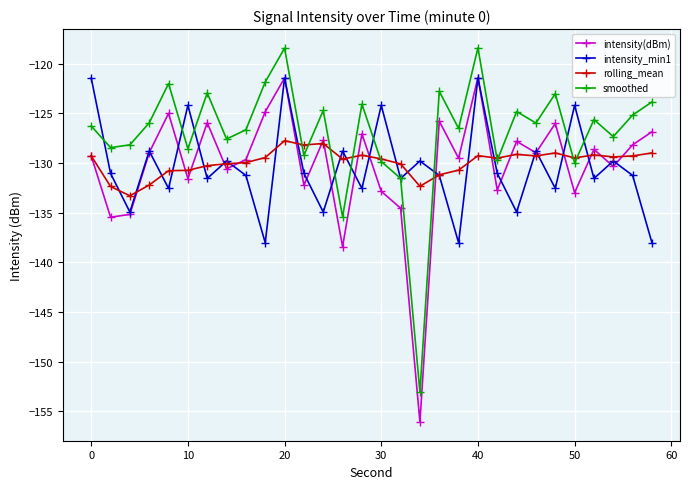

True or false: smoothed and intensity(dBm) intersect in this chart.

False